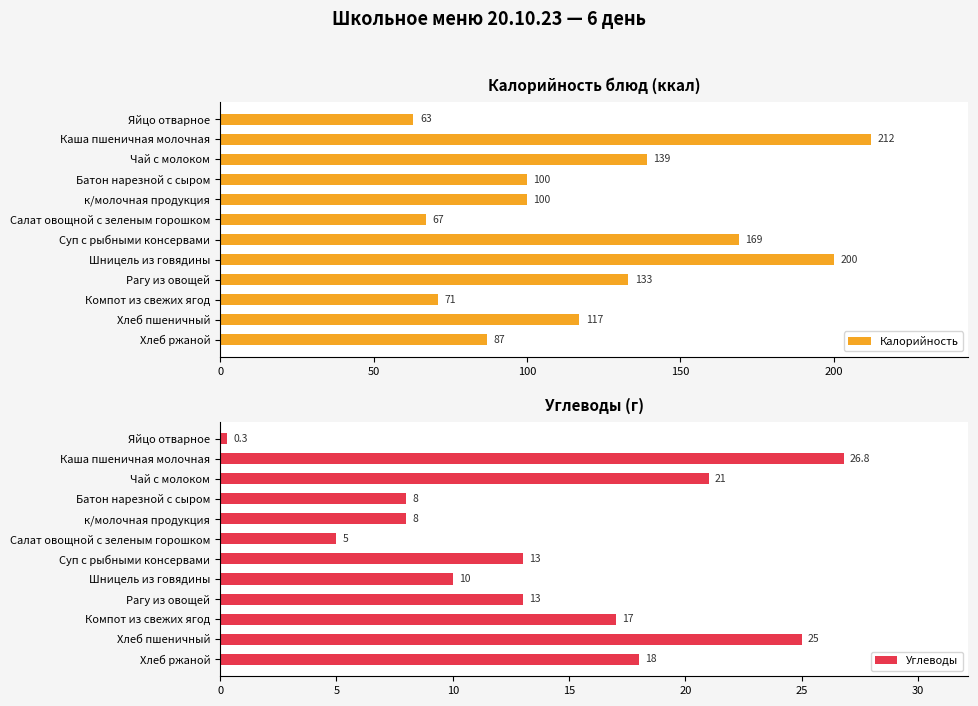

Which category has the highest value in the Калорийность series?

Каша пшеничная молочная